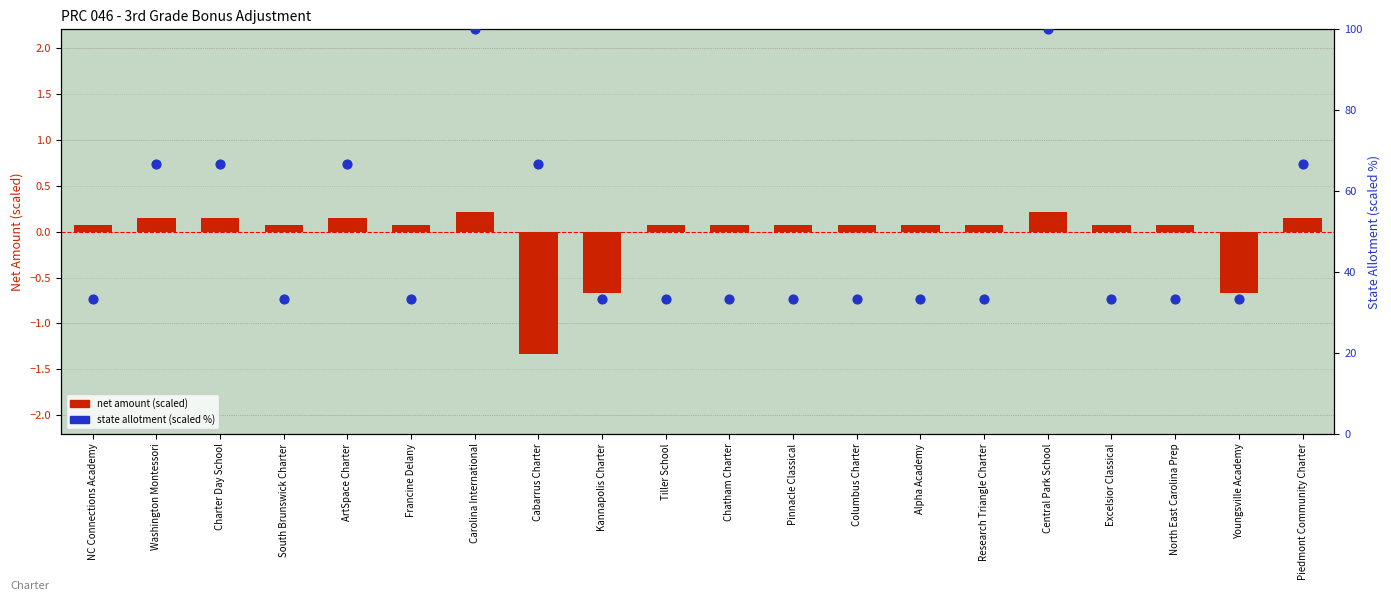

Which series reaches the minimum Y coordinate?

net amount (scaled)